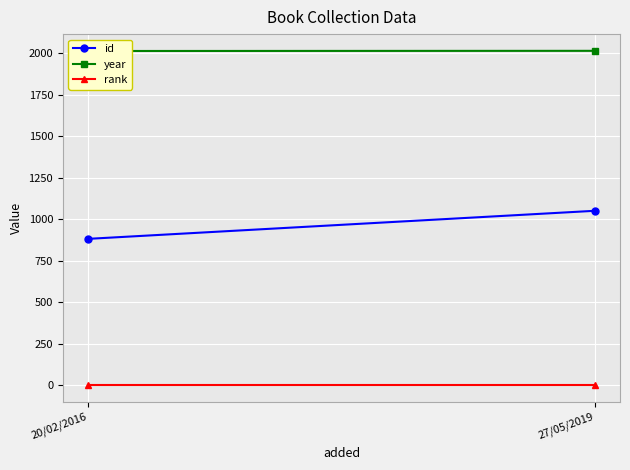

Reading left to right, list all the values displayed in this chart.

id: 883	1052
year: 2015	2016
rank: 1	1